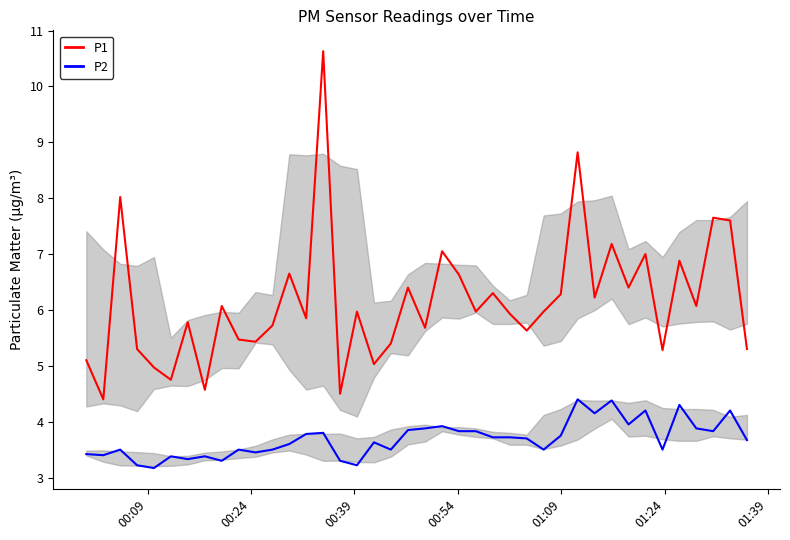

What is the highest value of the P2 series?

4.4